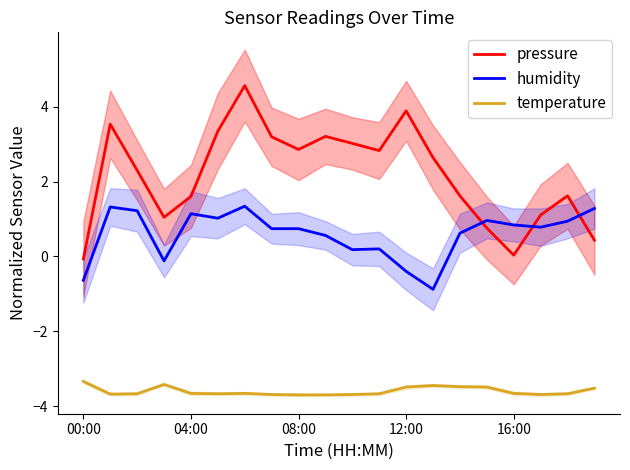

True or false: temperature has more than 0 interior local peaks.

True